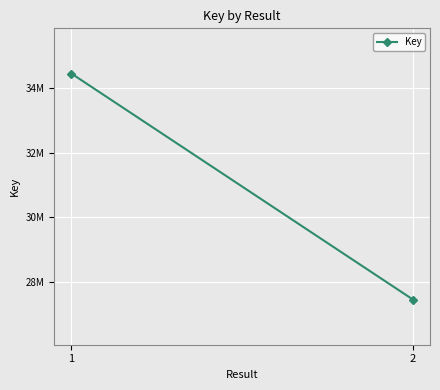

What is the value of the 2nd point from the left?

27456827